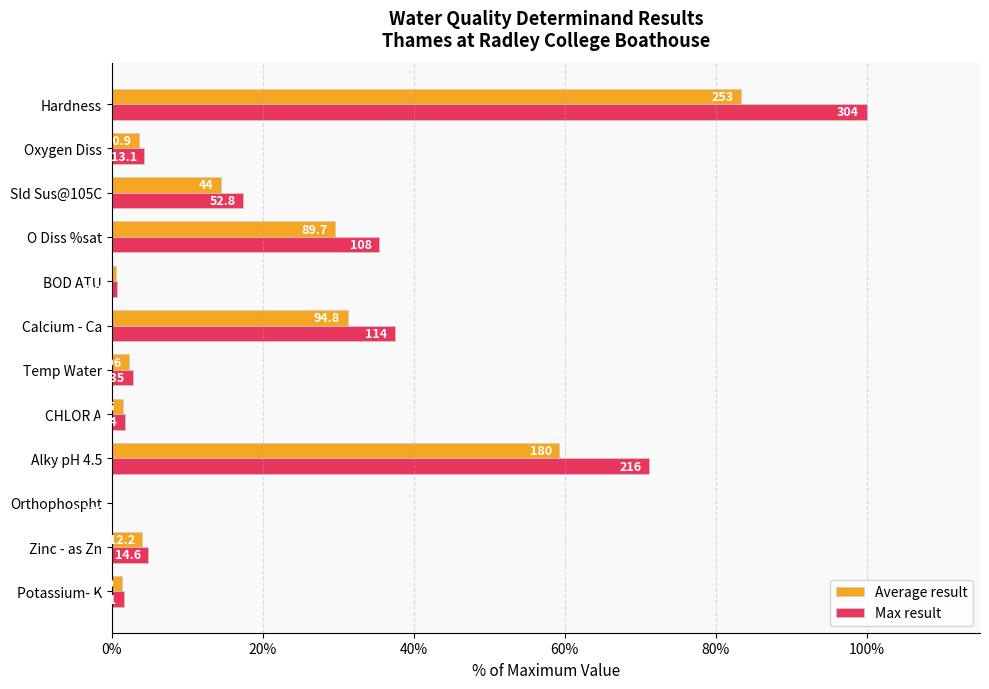

What are all the series names shown in the legend?

Average result, Max result